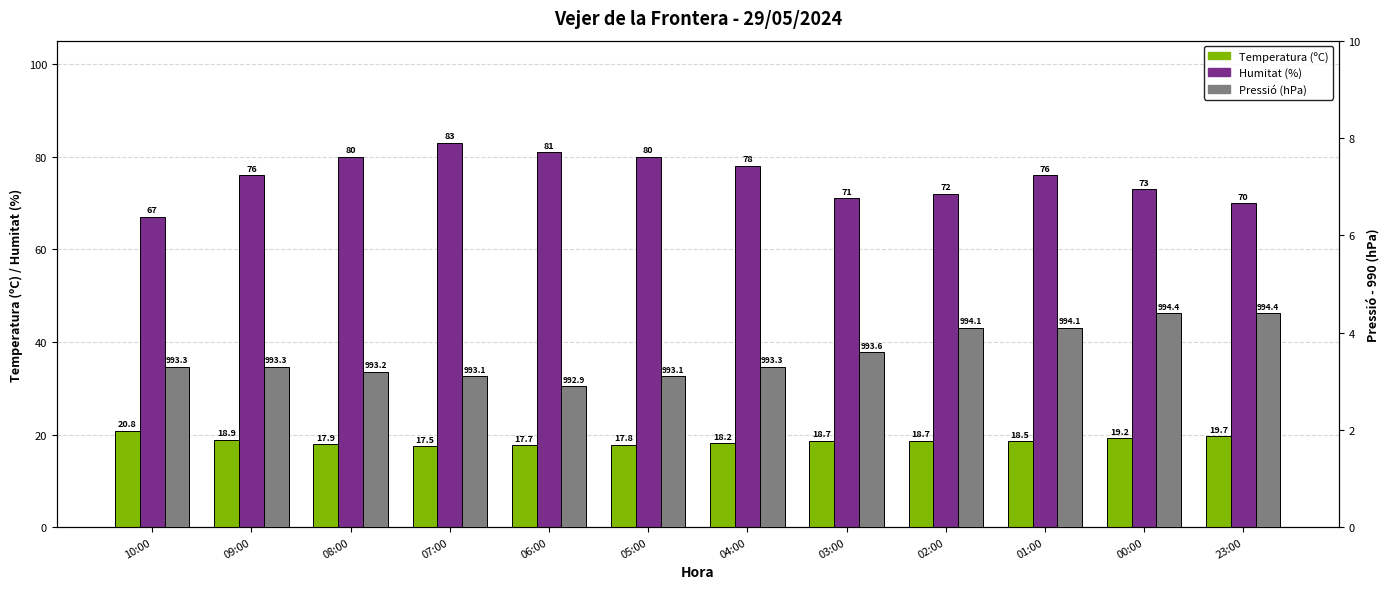

How many values in the Pressió (hPa) series are below 3?

1